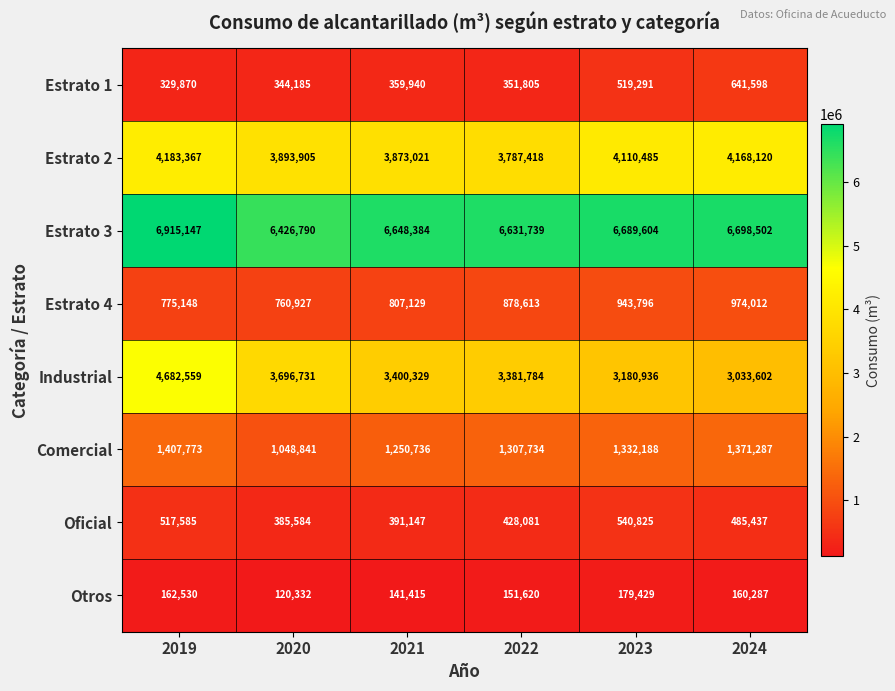

At how many categories does at least one series exceed 3081250?

6